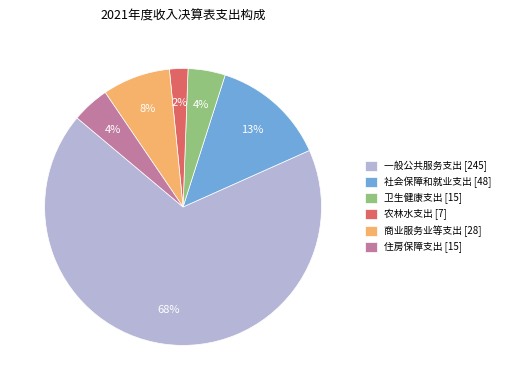

To the nearest percent, what is the combined percentage of 商业服务业等支出 and 社会保障和就业支出?

21%